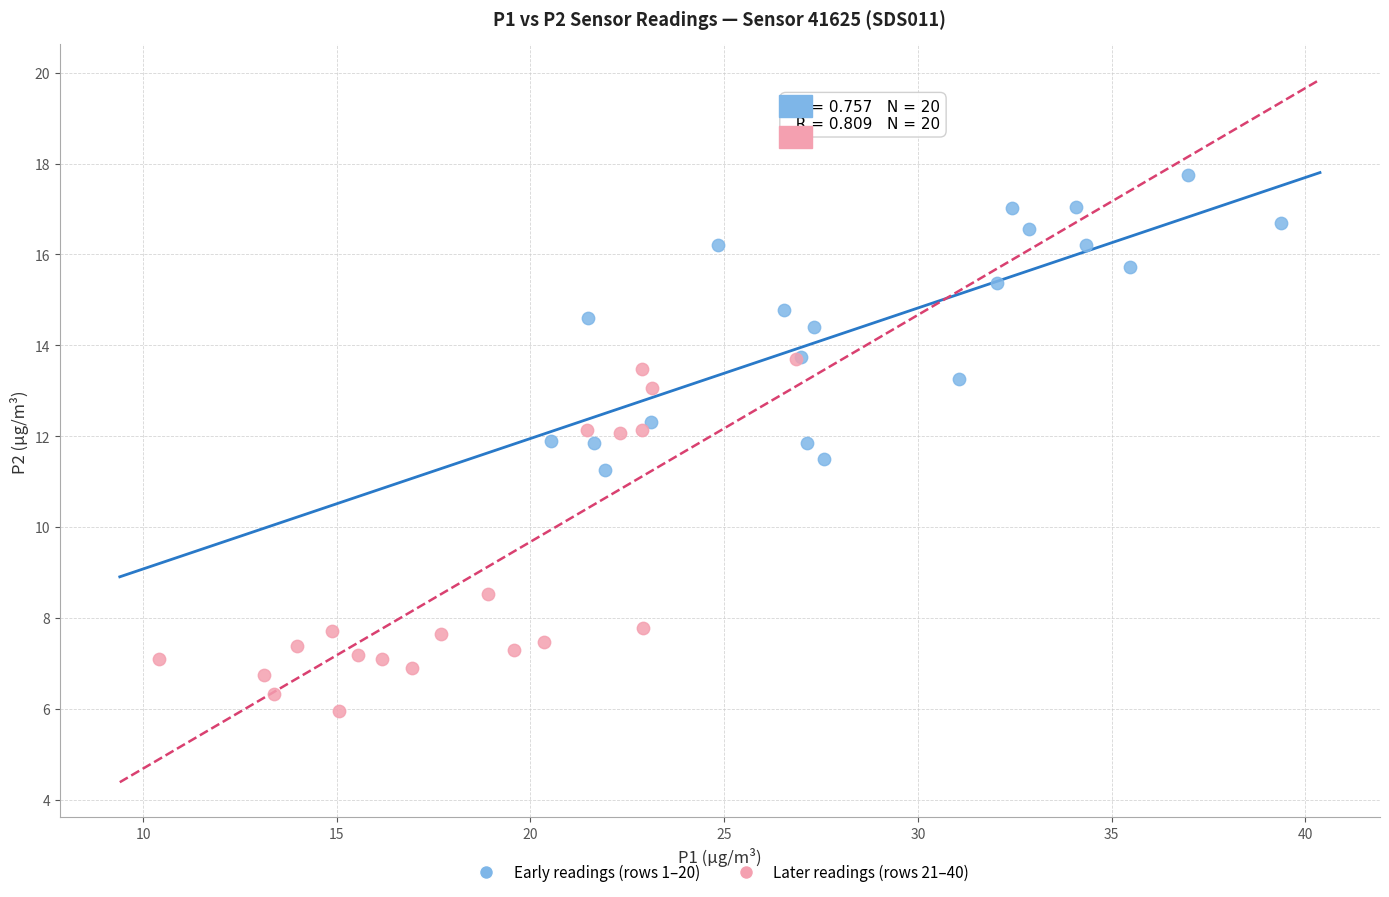

What are all the series names shown in the legend?

Early readings (rows 1–20), Later readings (rows 21–40)